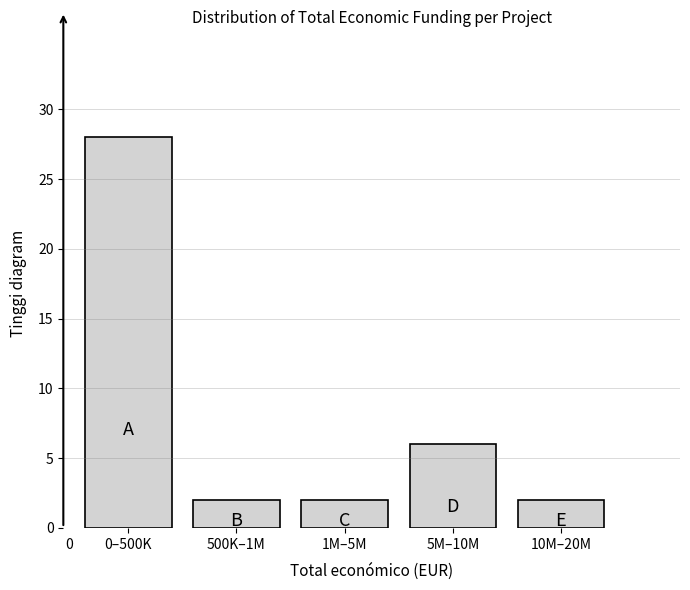

Reading left to right, what are all the values shown in this chart?

0–500K=28	500K–1M=2	1M–5M=2	5M–10M=6	10M–20M=2